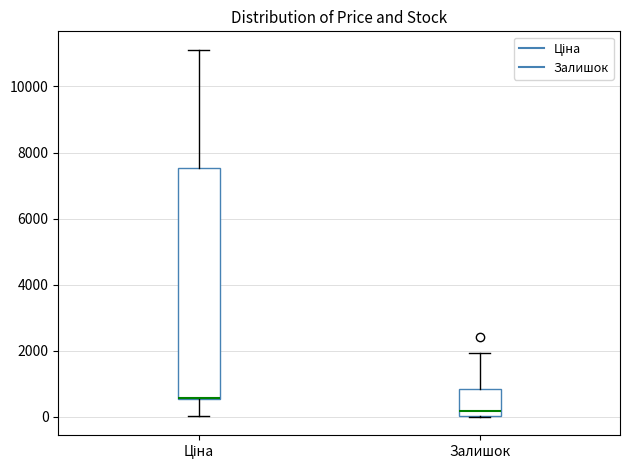

Reading left to right, read every box against the y-axis: the position of its median line, the range the box covers, and the ends of its whiskers. The values are not printed on the chart, so give them approximately, as read against the axis.

Ціна: median 600 (drawn on the box's lower edge), box 600 to 7600, whiskers 0 to 11200
Залишок: median 200, box 0 to 800, whiskers 0 to 2000